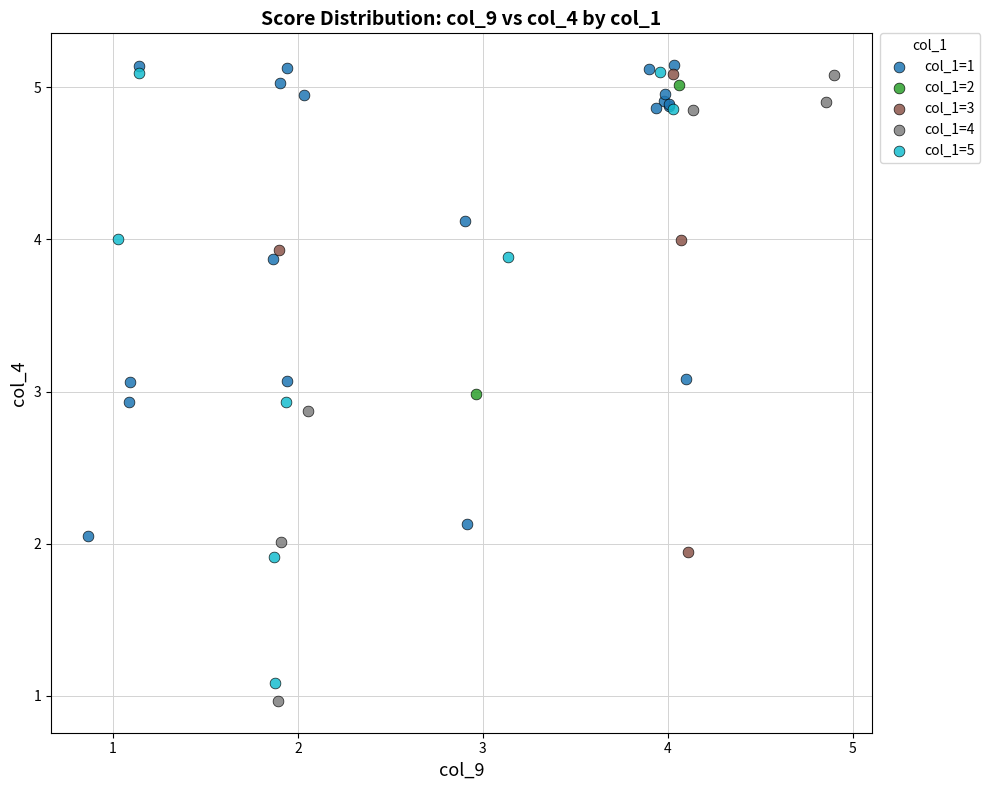

Which series has the largest Y range (max minus min)?

col_1=4